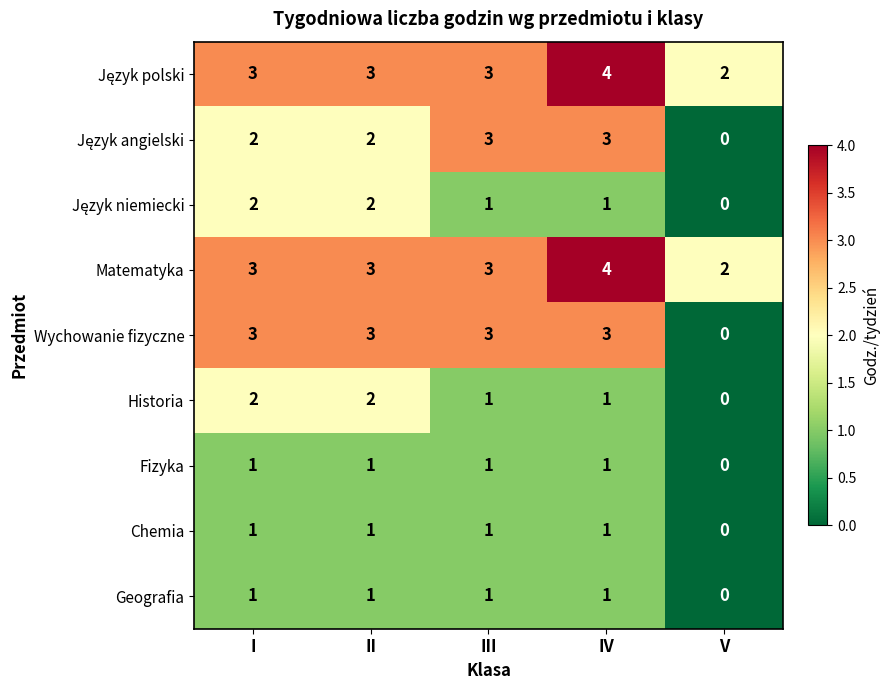

Between II and V, which series saw the biggest shift?

Wychowanie fizyczne